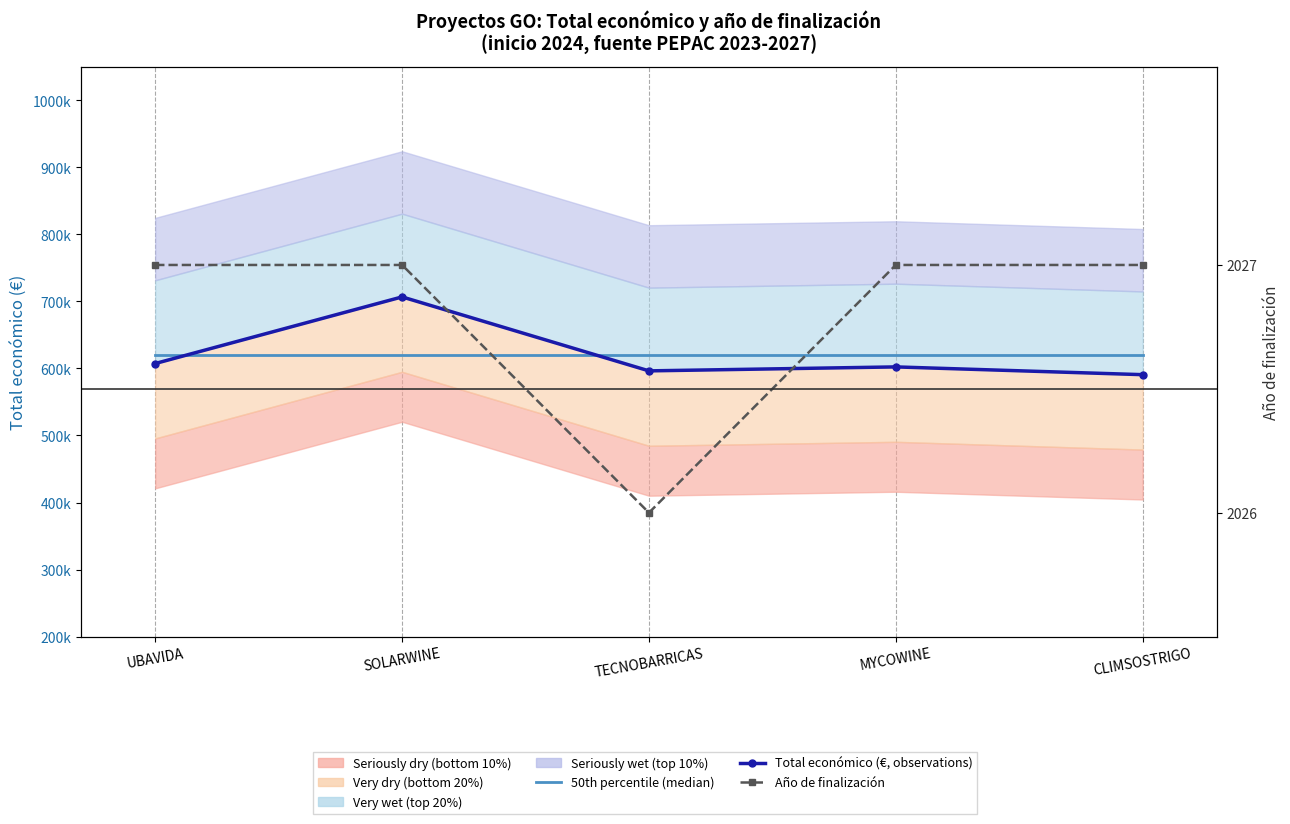

What is the maximum value for Total económico (€, observations)?

706697.0